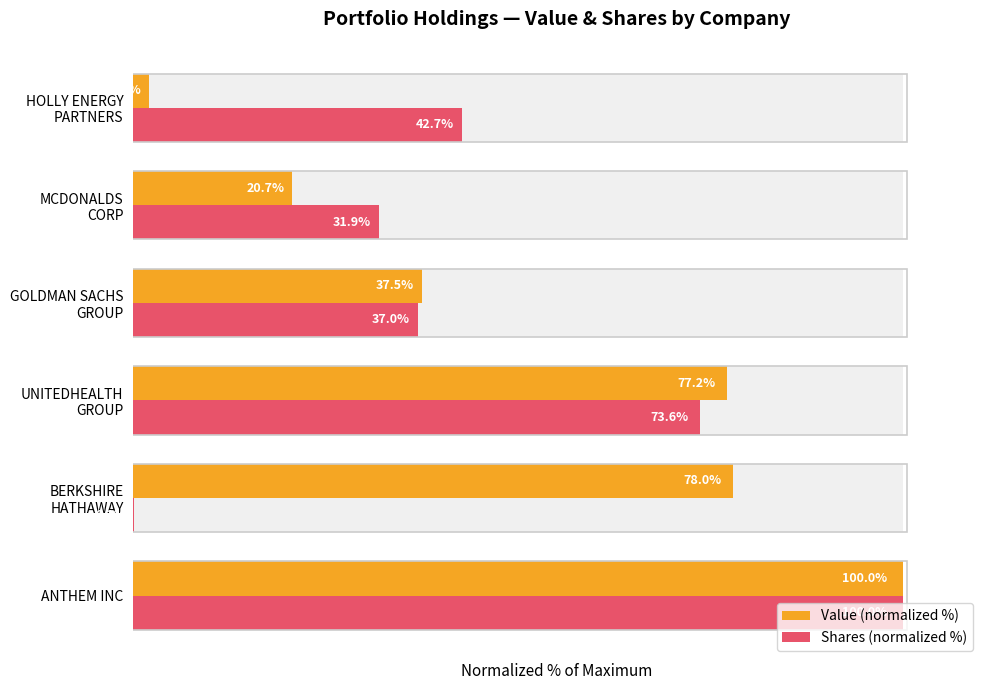

What is the value of the Value (normalized %) bar at the 2nd from the left?

78.0